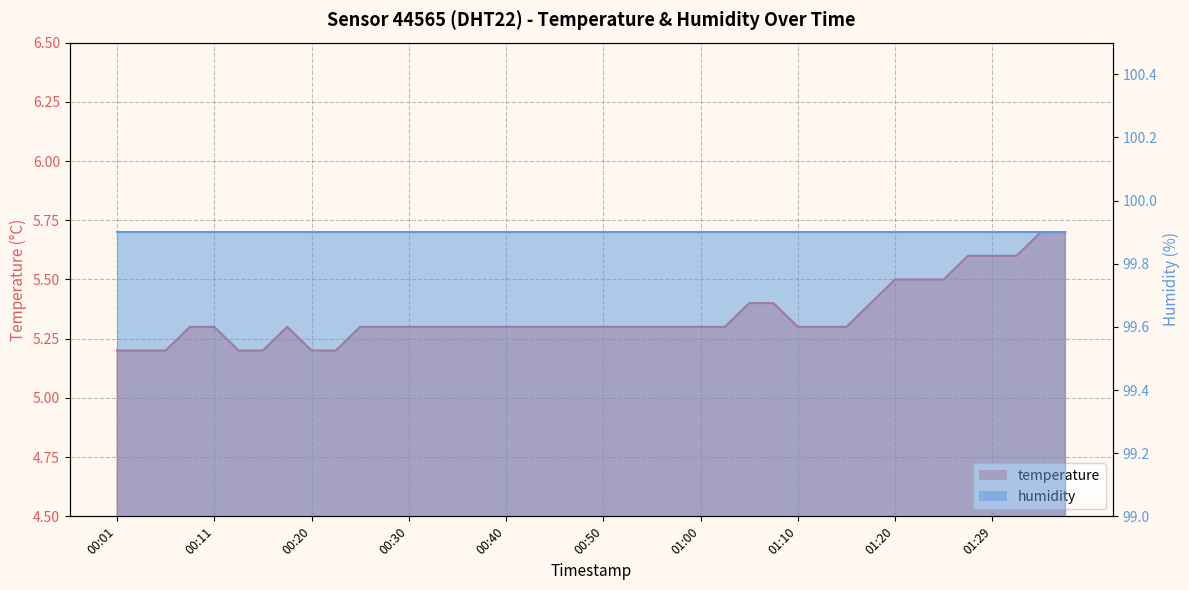

What is the value of the 34th point from the left?

5.5